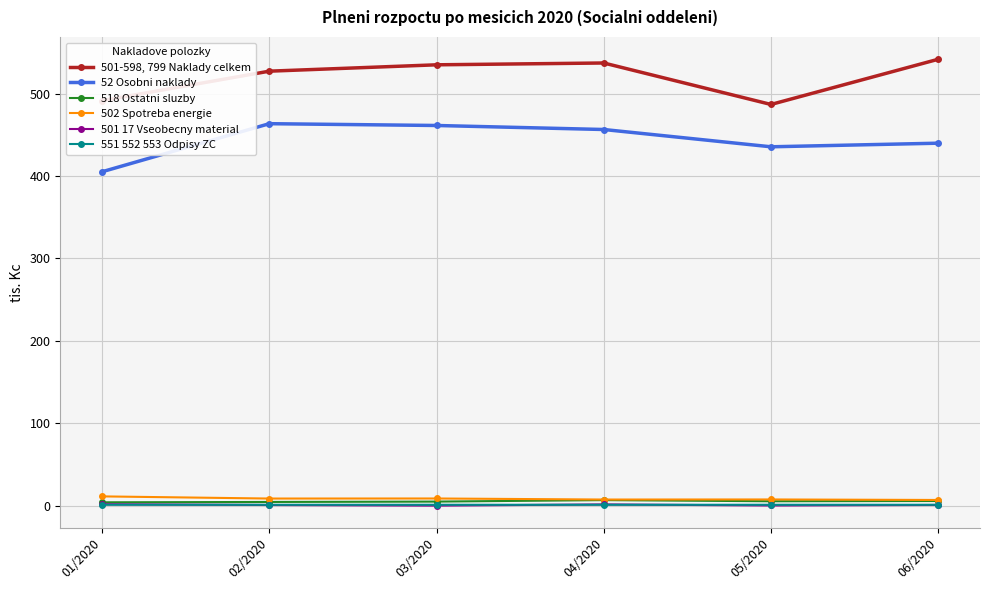

What is the difference between the 501-598, 799 Naklady celkem values at 05/2020 and 02/2020?

40.4